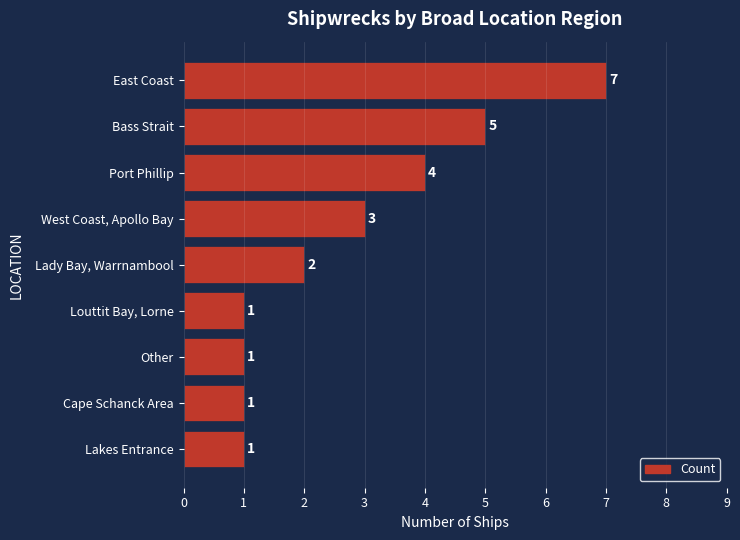

How many bars are there in total?

9